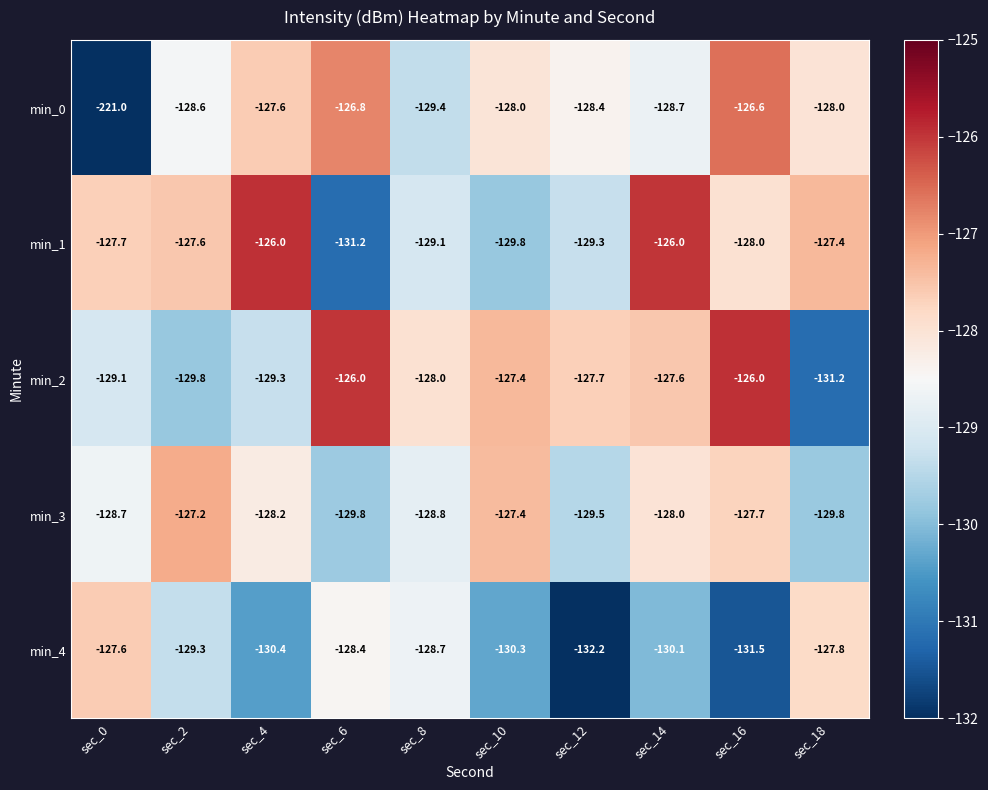

Which series changed the most between sec_4 and sec_8?

min_1